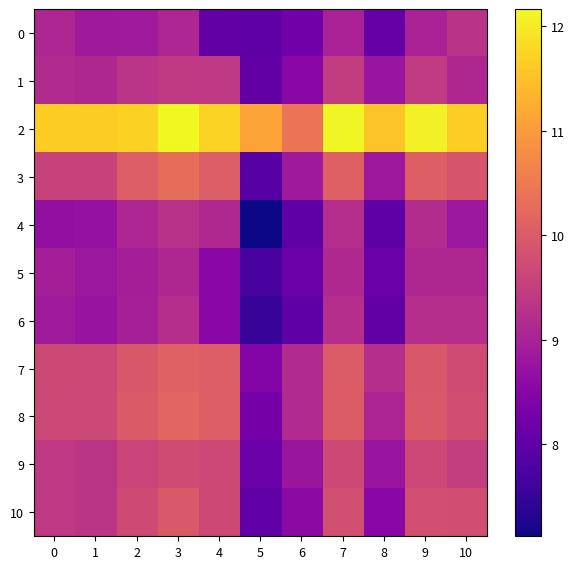

At 0, list the series in order from smallest to largest.

4, 6, 5, 0, 1, 9, 10, 3, 8, 7, 2